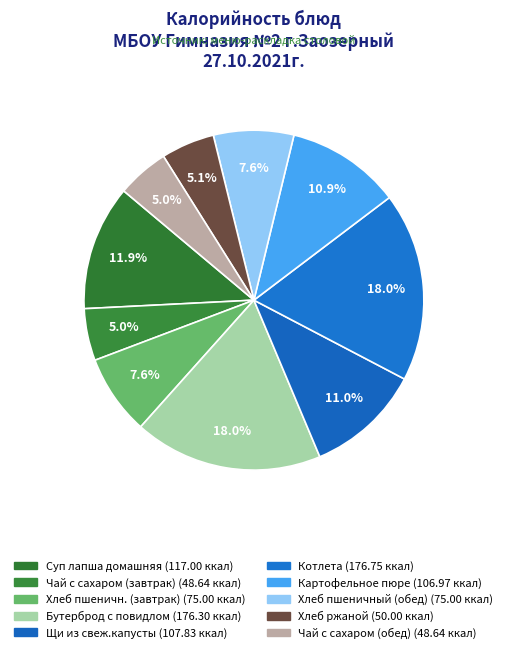

What percentage is the Картофельное пюре slice, to the nearest percent?

11%